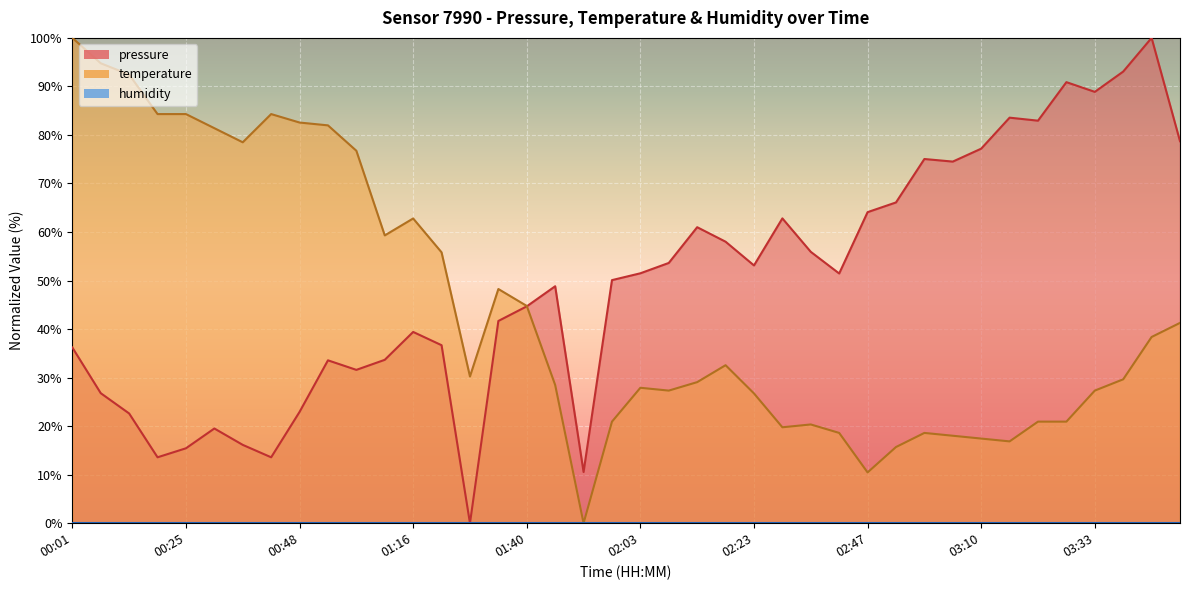

Where do temperature and pressure first cross each other?

01:40 and 01:46